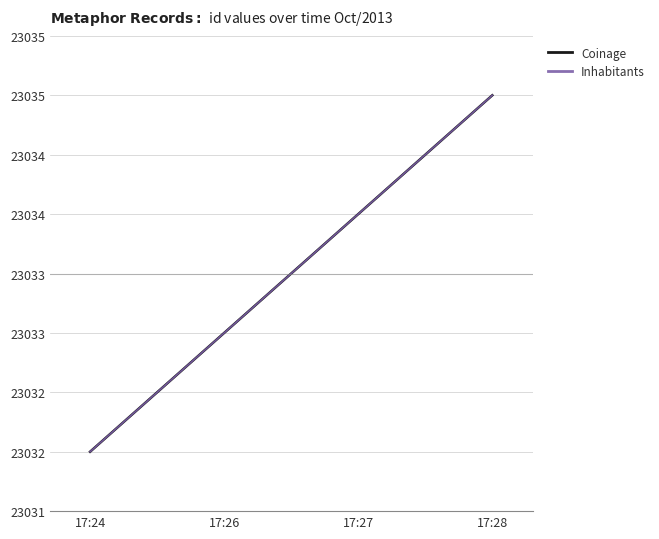

Does the chart have visible grid lines?

Yes